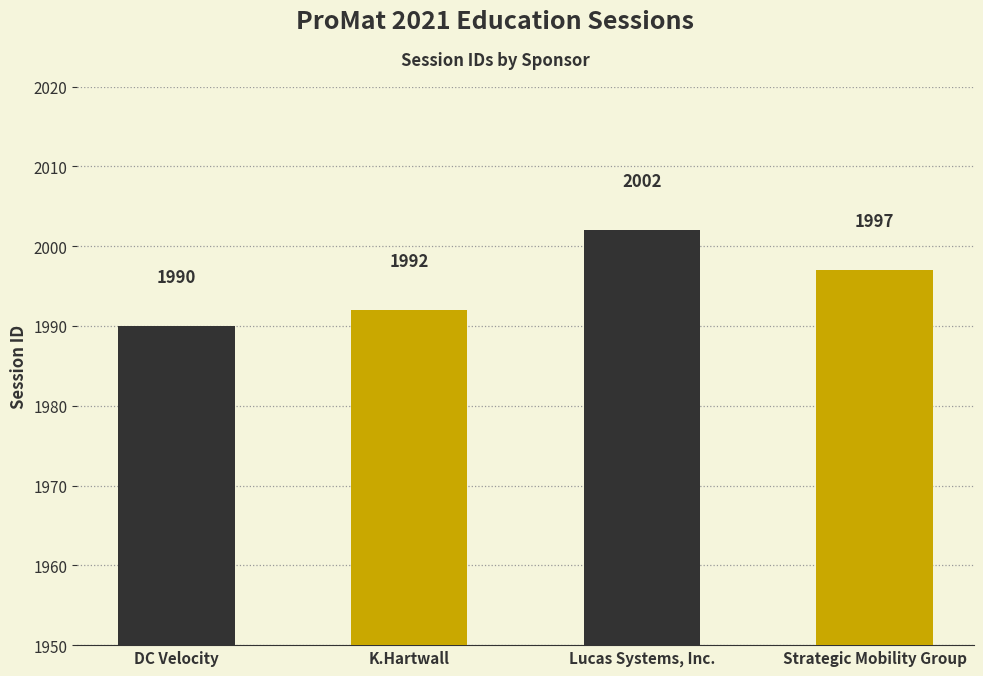

What is the label of the 2nd bar from the right?

Lucas Systems, Inc.